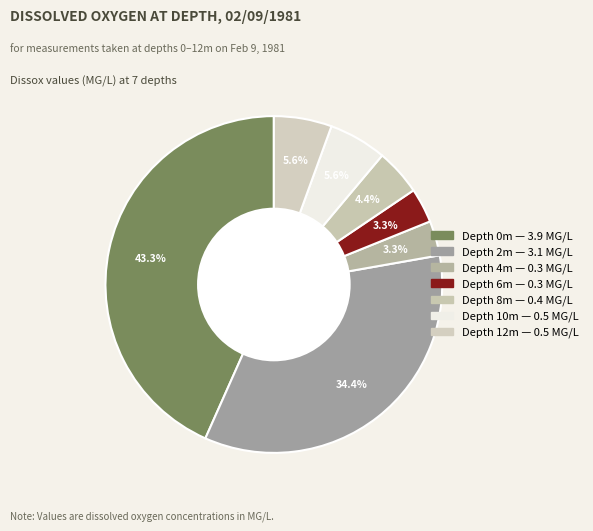

How many segments does this pie chart have?

7